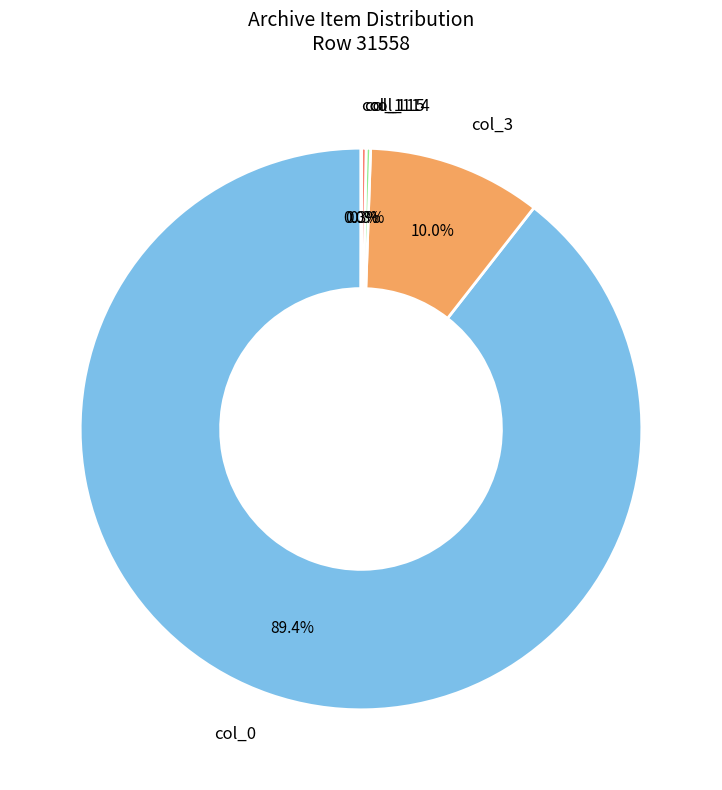

Does any single category account for the majority?

Yes